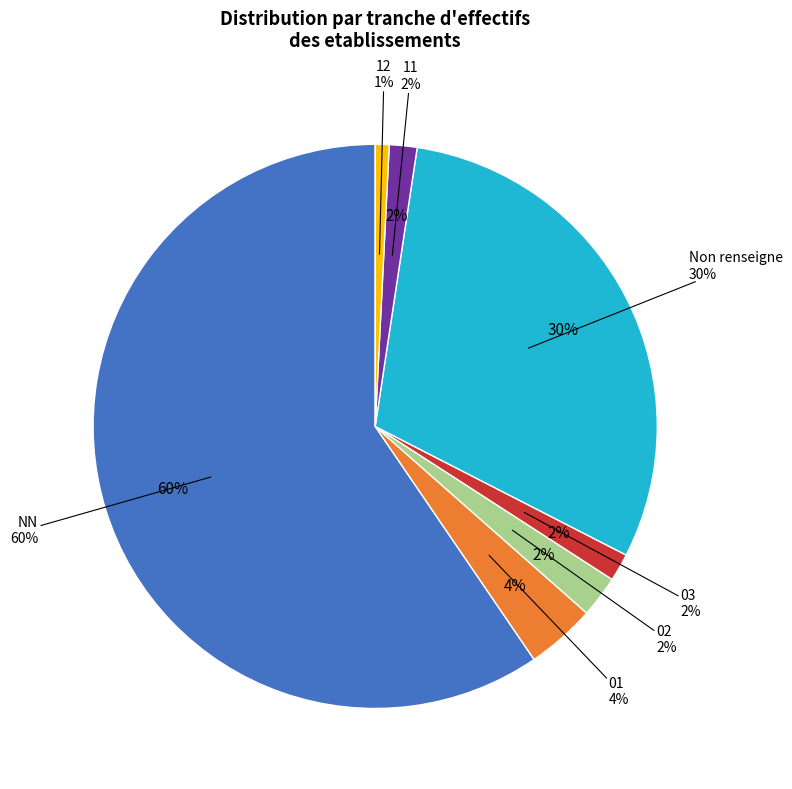

To the nearest percent, what percentage of the pie is 03?

2%